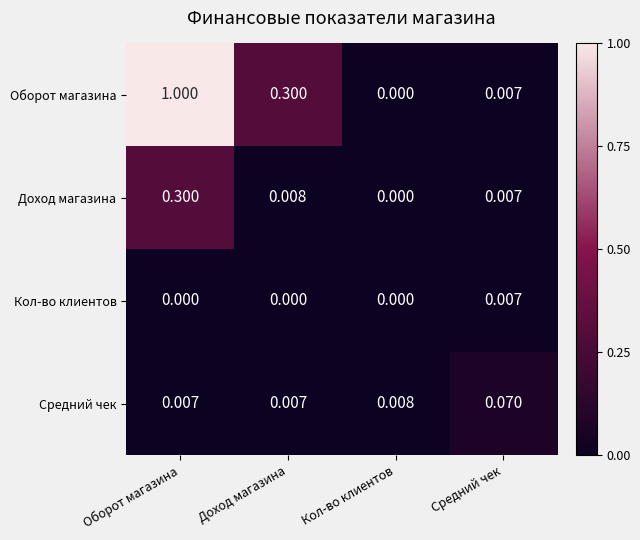

Between Оборот магазина and Средний чек, which series saw the biggest shift?

Оборот магазина